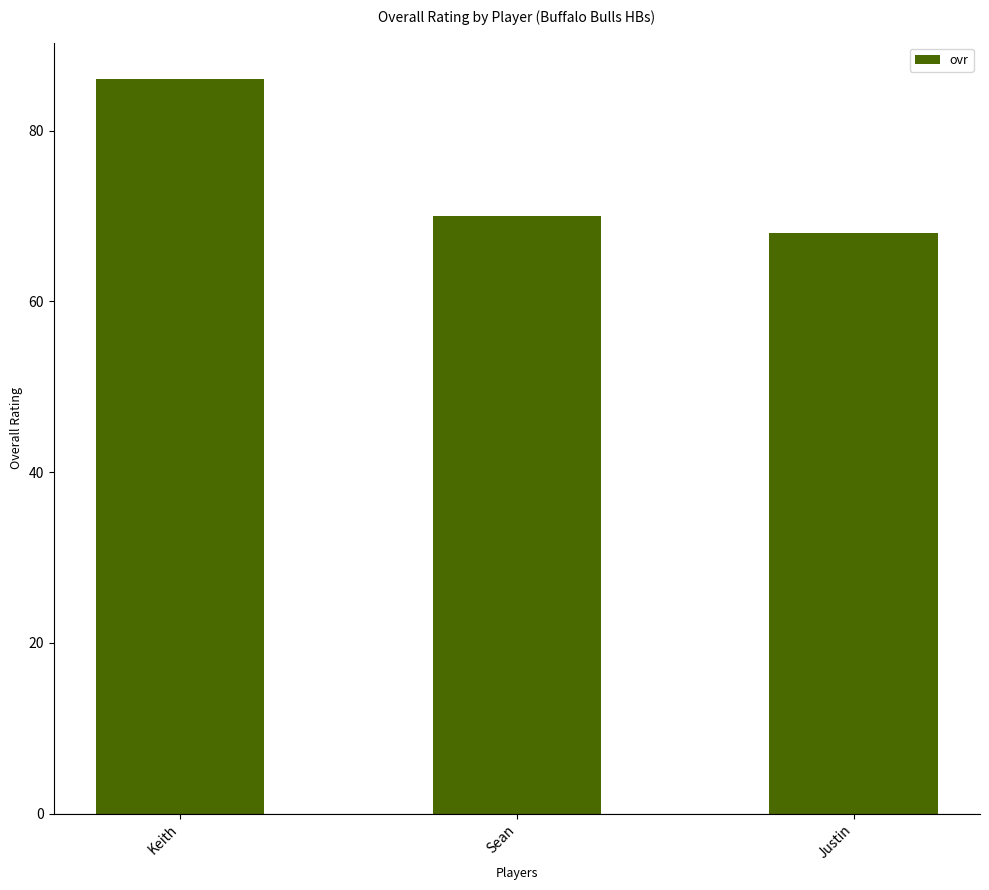

Approximately how many times larger is the value at Keith compared to Justin?

1.3